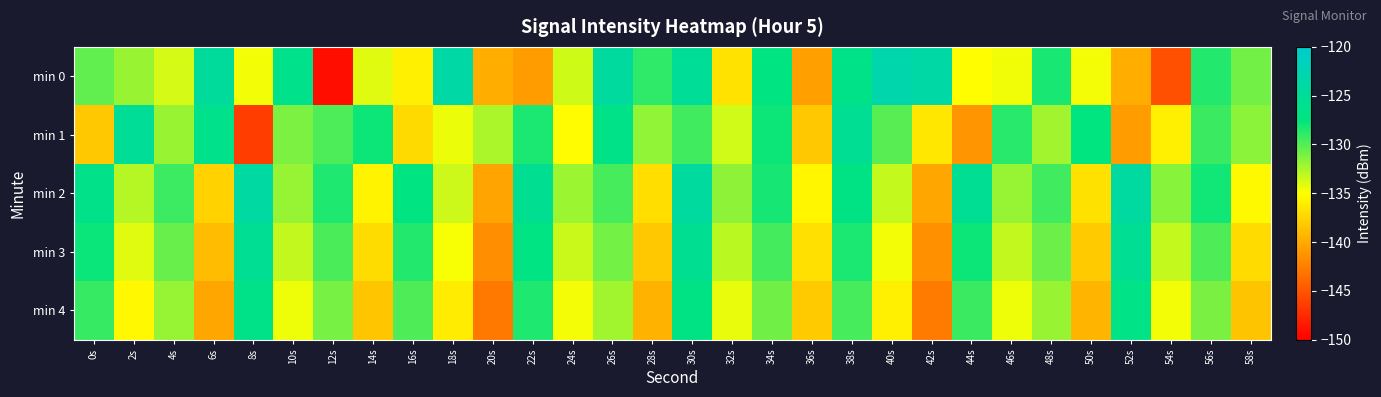

Which has a higher value, 0s or 2s?

0s